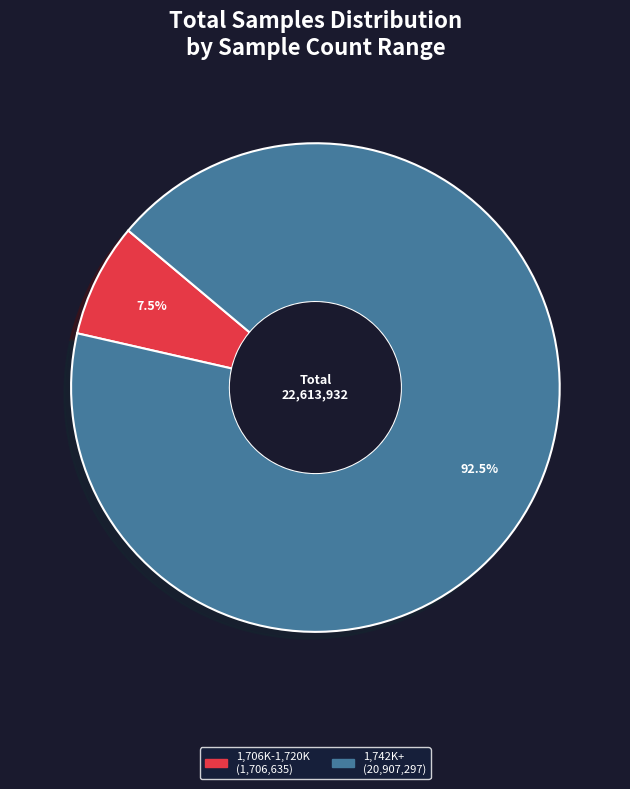

To the nearest percent, what is the average slice percentage?

50%